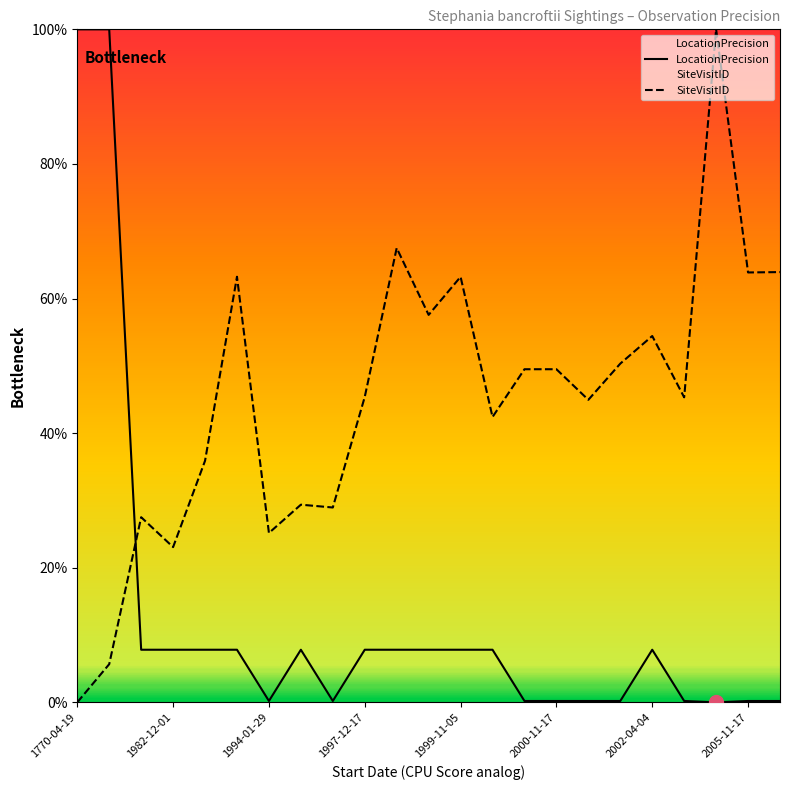

The value of SiteVisitID at 20 is 100.0. True or false?

True